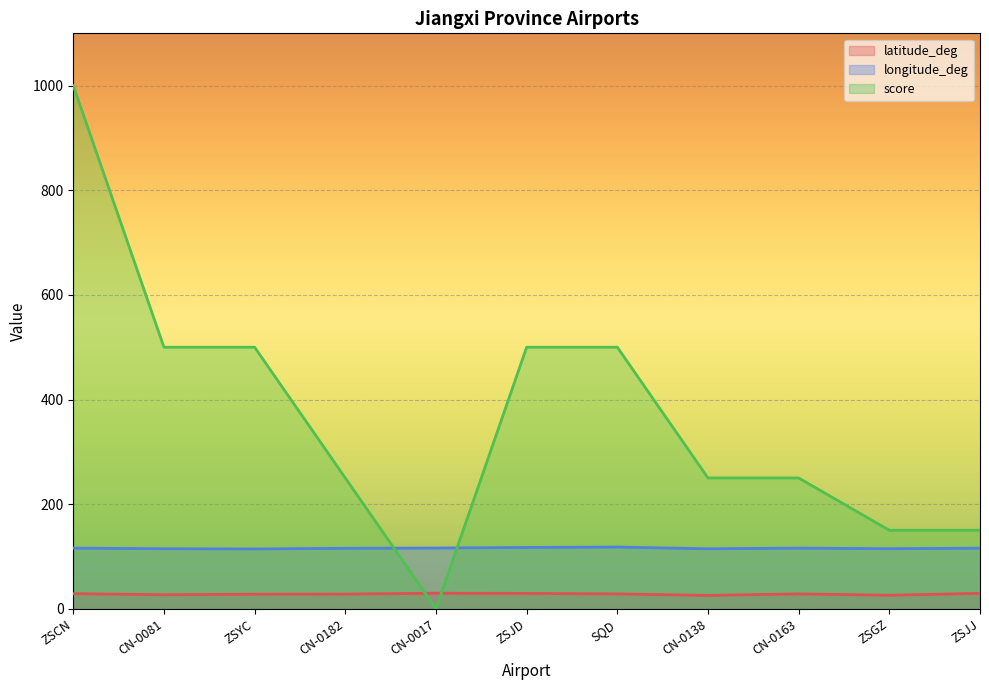

Which series has the largest total across all categories?

score